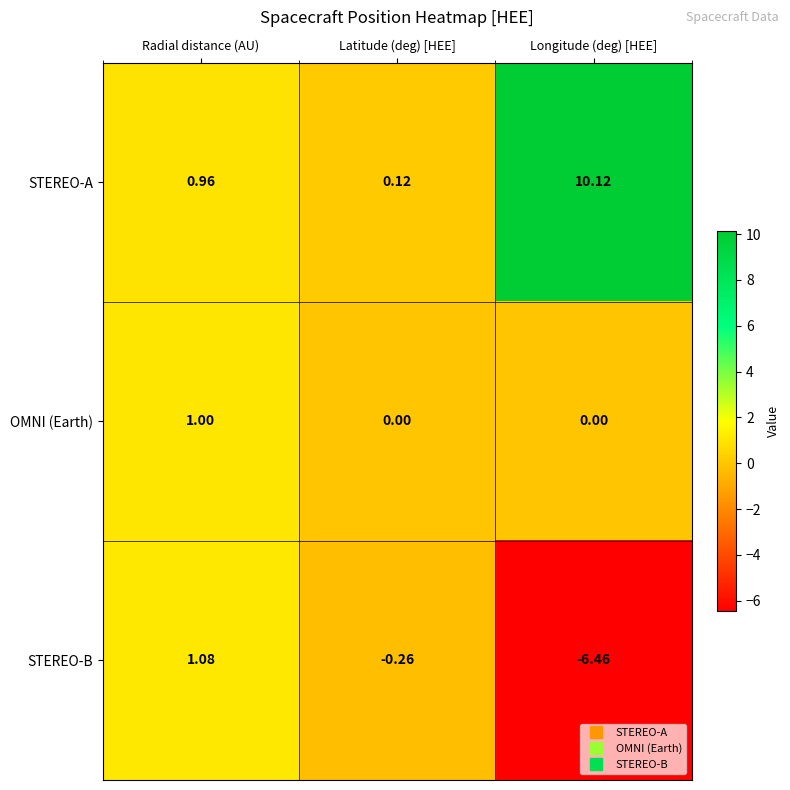

Which label corresponds to the smallest value in the chart?

Longitude (deg) [HEE]